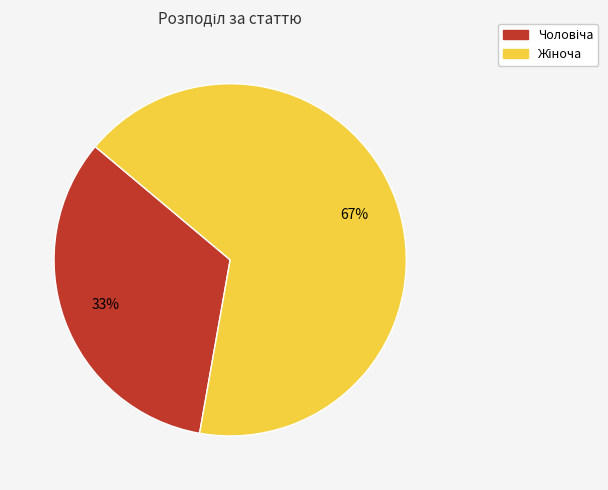

Does any single category account for the majority?

Yes